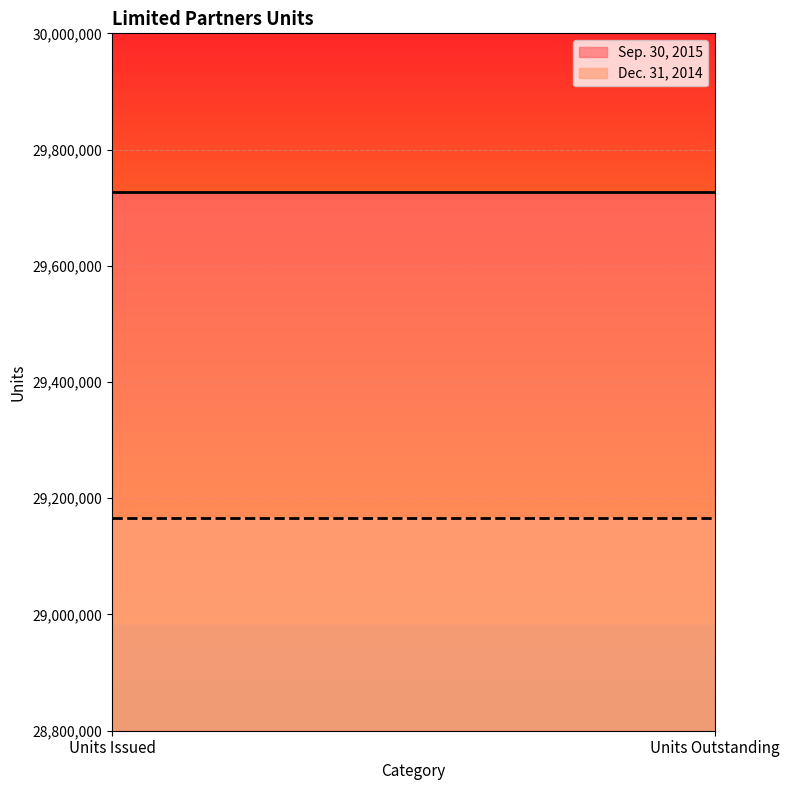

List the labels in order of Dec. 31, 2014 value, largest first.

Units Issued, Units Outstanding